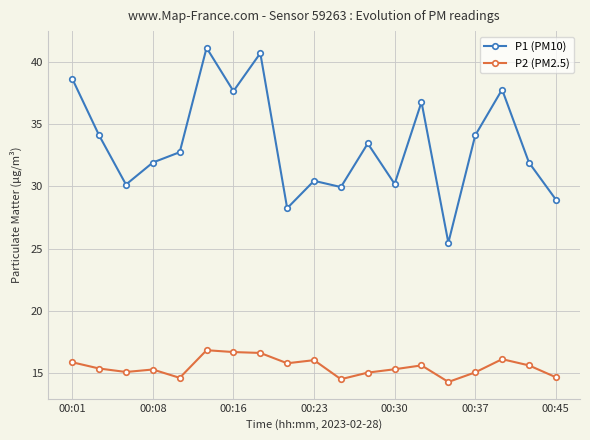

True or false: P1 (PM10) and P2 (PM2.5) cross at least once.

False